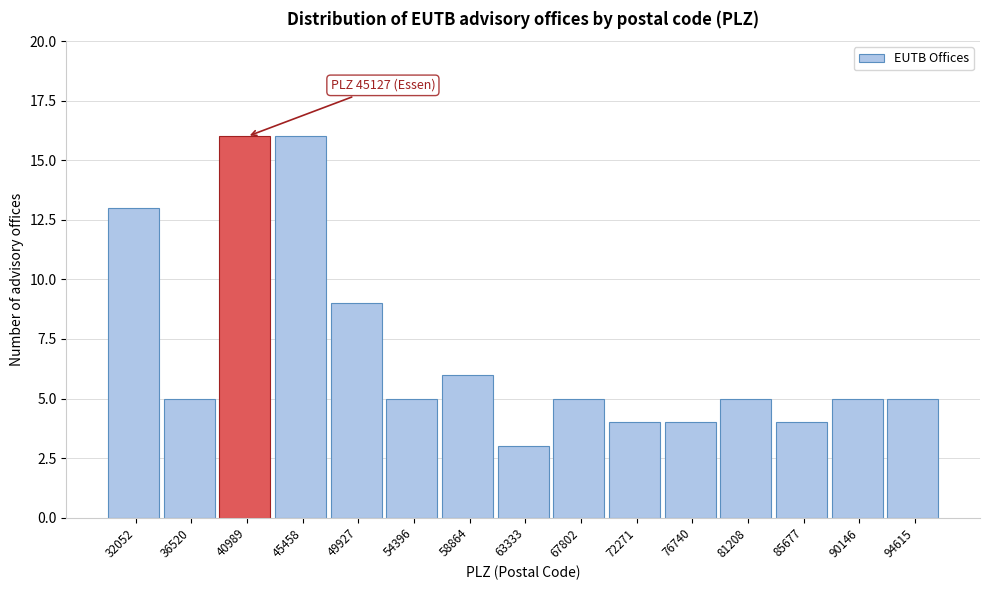

Reading left to right, transcribe all the data shown in this chart.

13	5	16	16	9	5	6	3	5	4	4	5	4	5	5